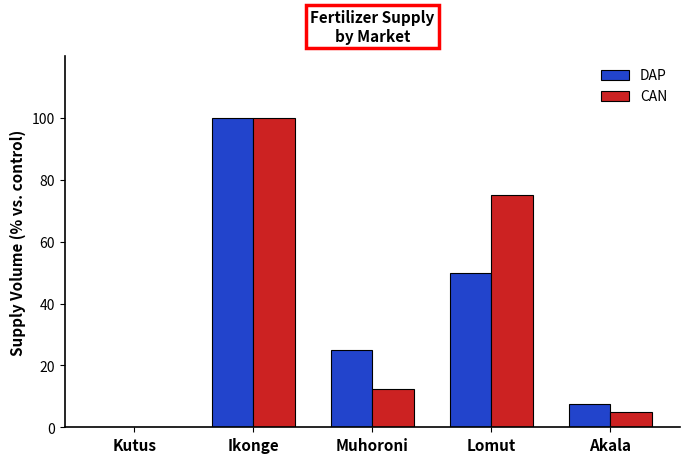

Between Muhoroni and Lomut, which series saw the biggest shift?

CAN